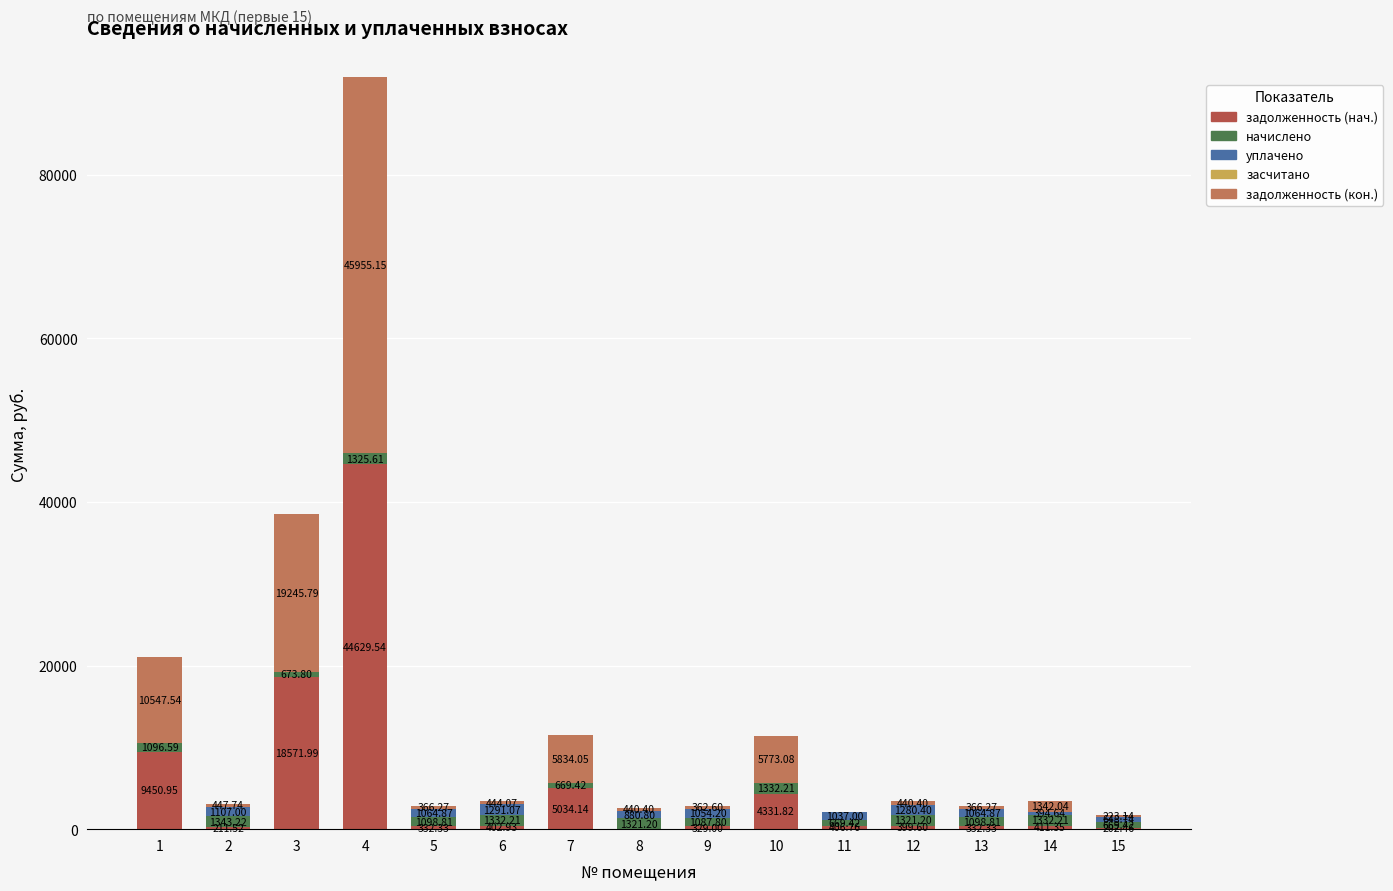

At which category is the sum across all series the highest?

4